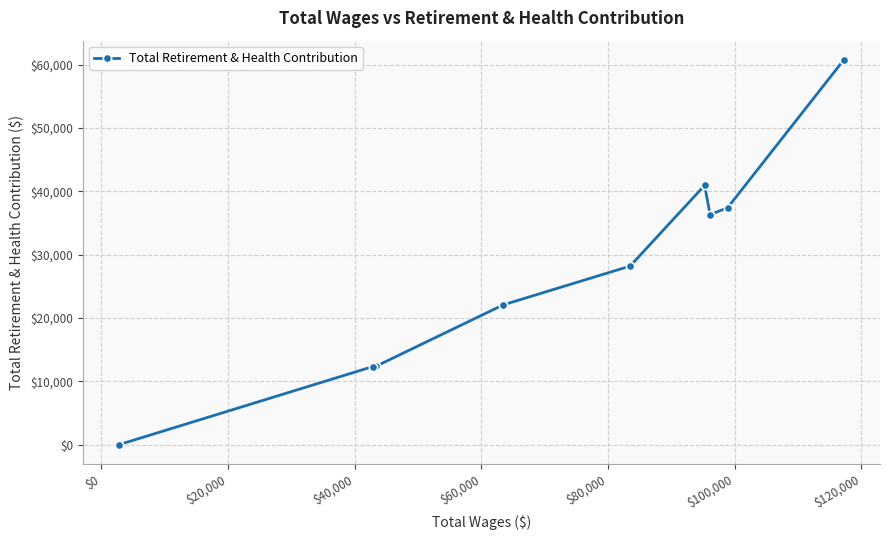

What is the greatest value displayed?

60760